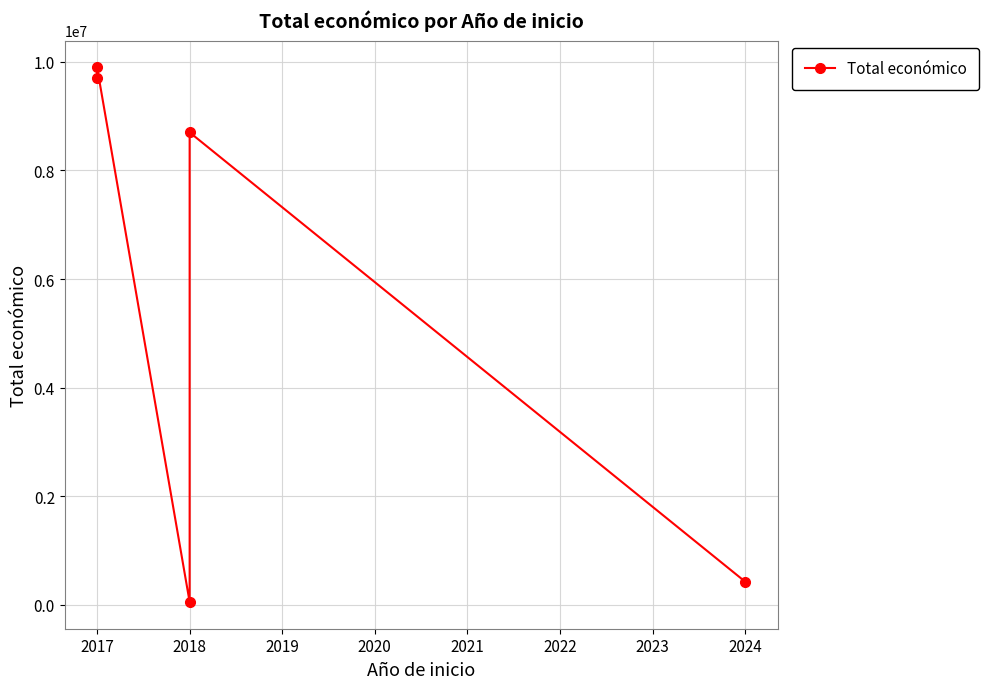

What is the value of the 1st point from the left?

9695285